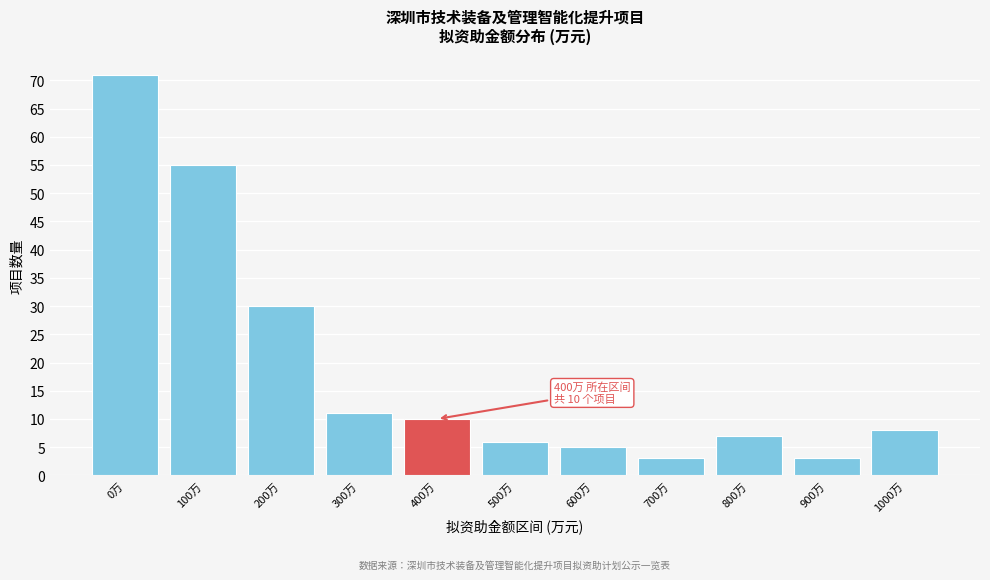

Reading left to right, what are all the values shown in this chart?

0万=71	100万=55	200万=30	300万=11	400万=10	500万=6	600万=5	700万=3	800万=7	900万=3	1000万=8